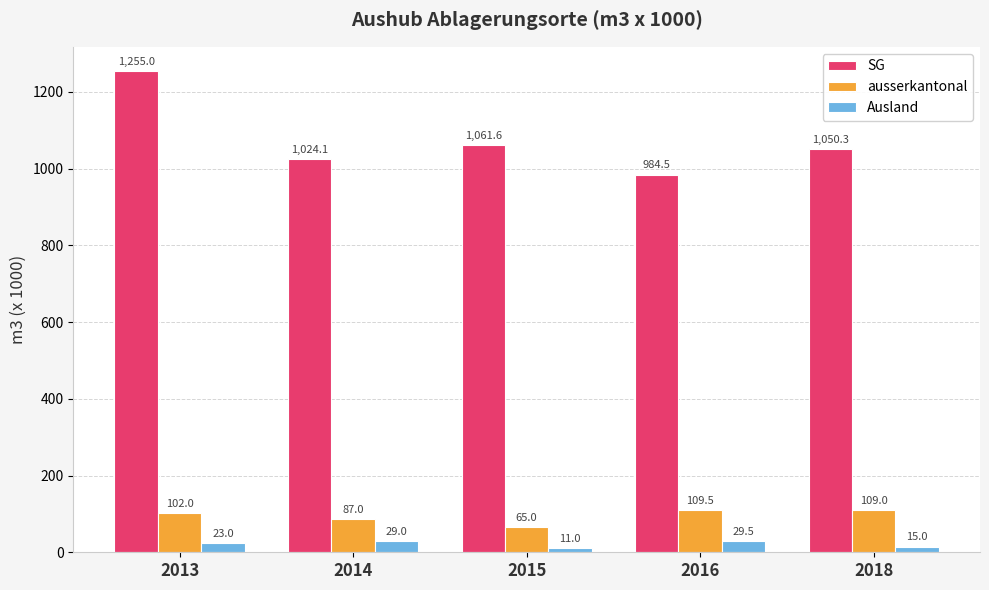

What is the average value of the SG series?

1075.1